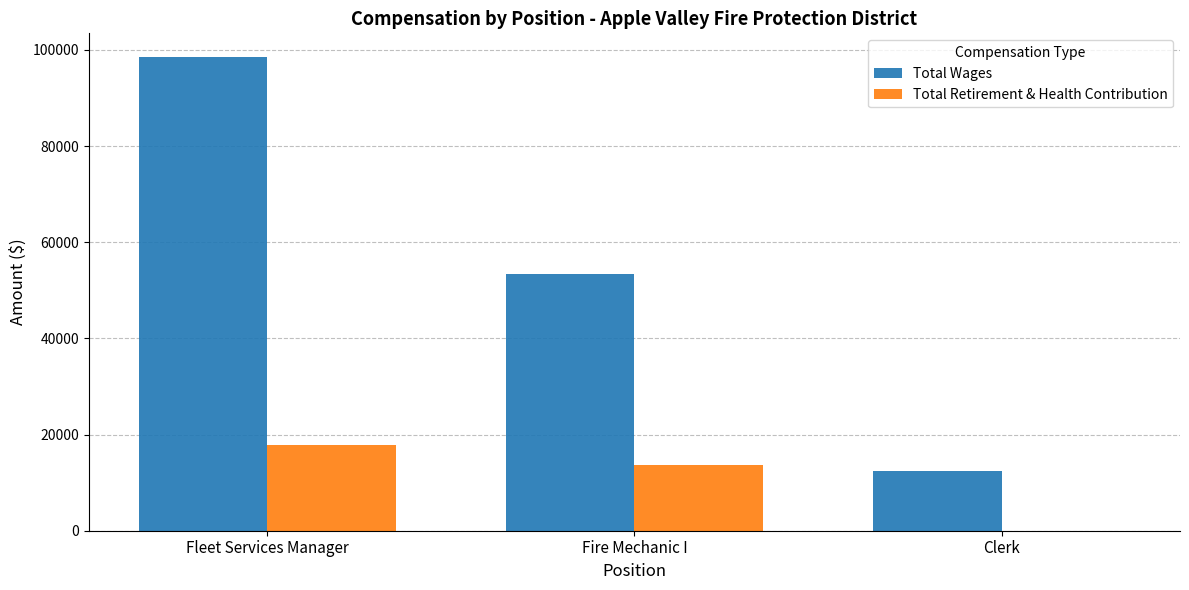

What is the approximate value of Total Wages at Fleet Services Manager?

98516